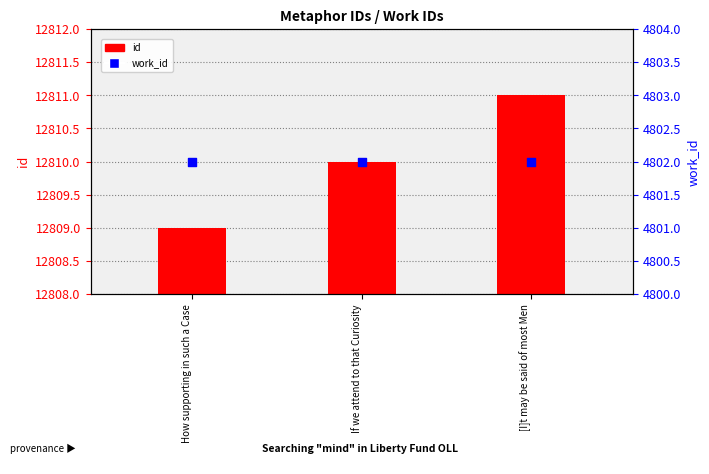

Is the value of id at [I]t may be said of most Men greater than the value of work_id at If we attend to that Curiosity?

Yes